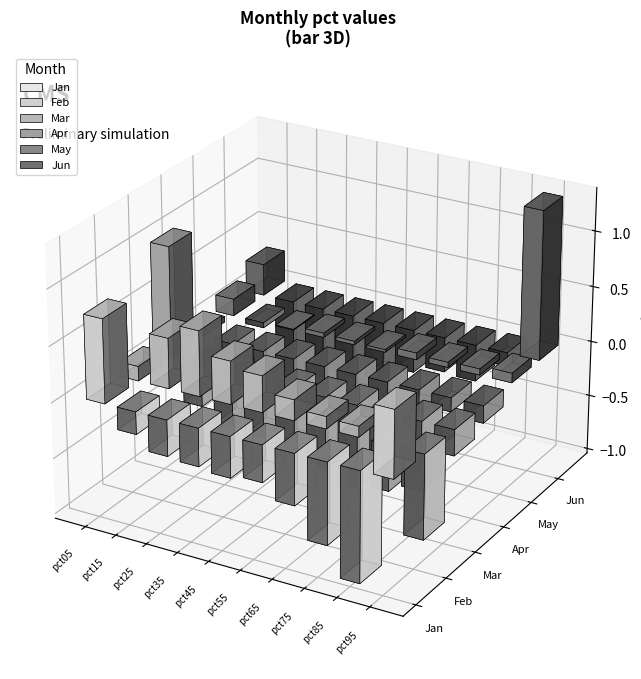

At which label does Feb reach its peak?

pct25